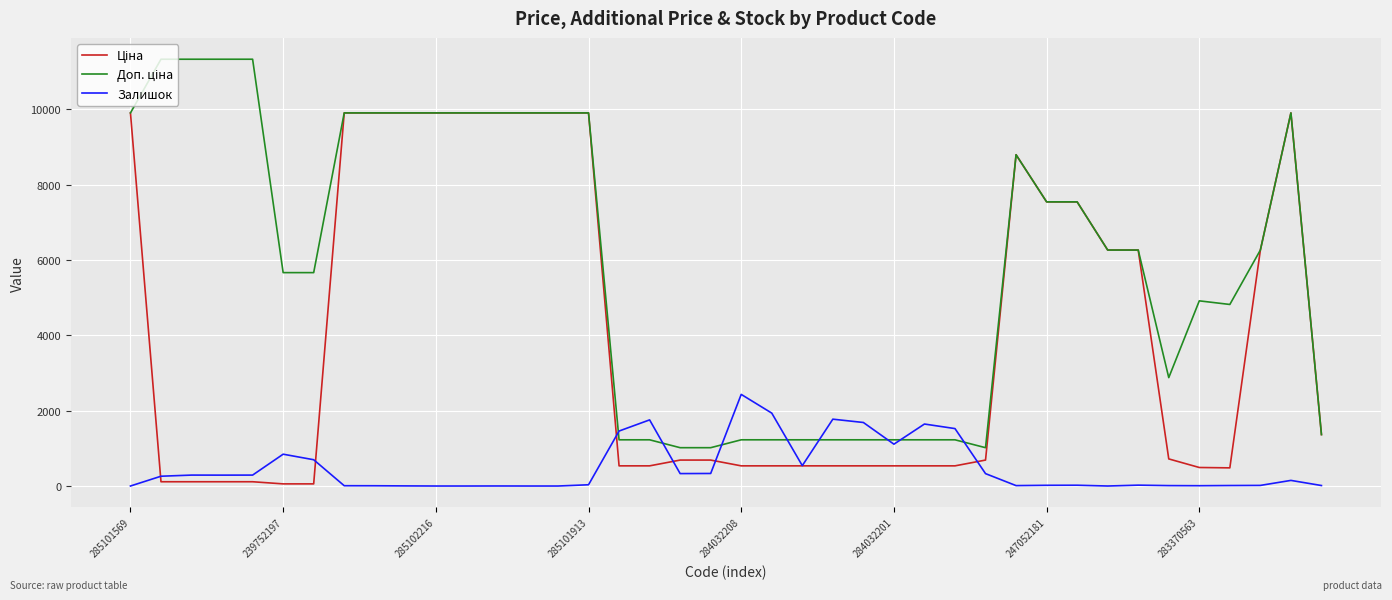

How many lines are shown in the chart?

3